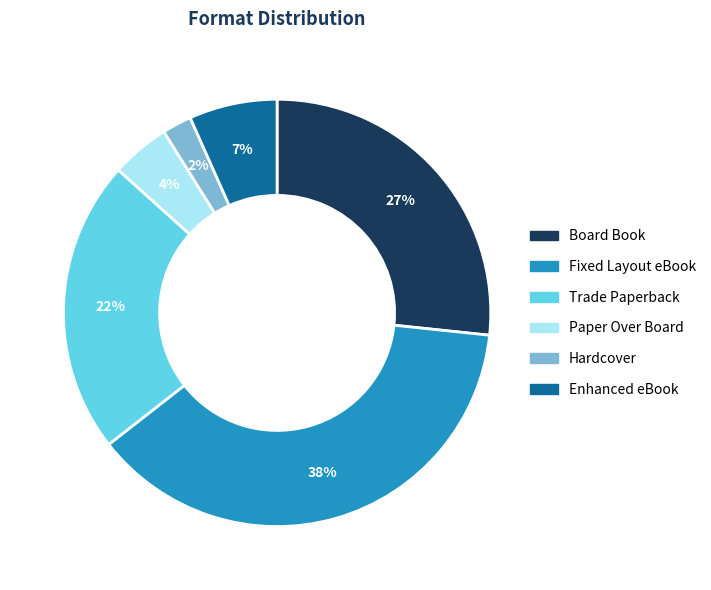

Approximately how many times larger is the value at Trade Paperback compared to Fixed Layout eBook?

0.6